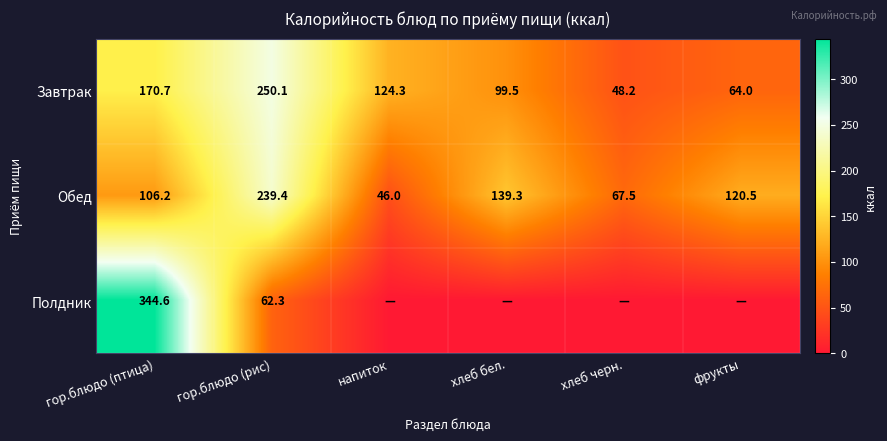

Is the value of Полдник at гор.блюдо (рис) greater than the value of Завтрак at хлеб черн.?

Yes